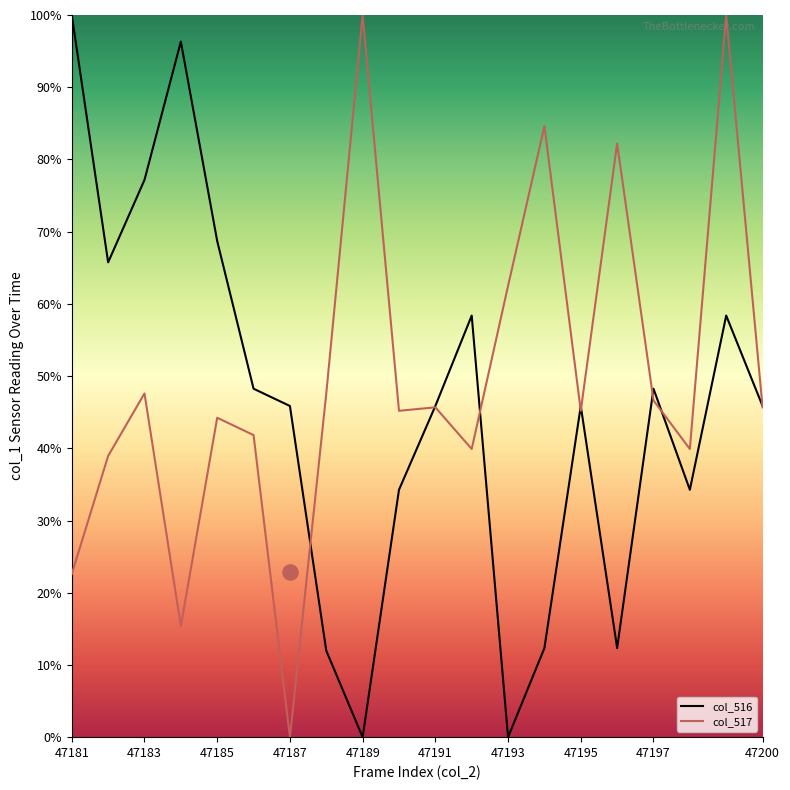

At how many categories does at least one series exceed 75?

7